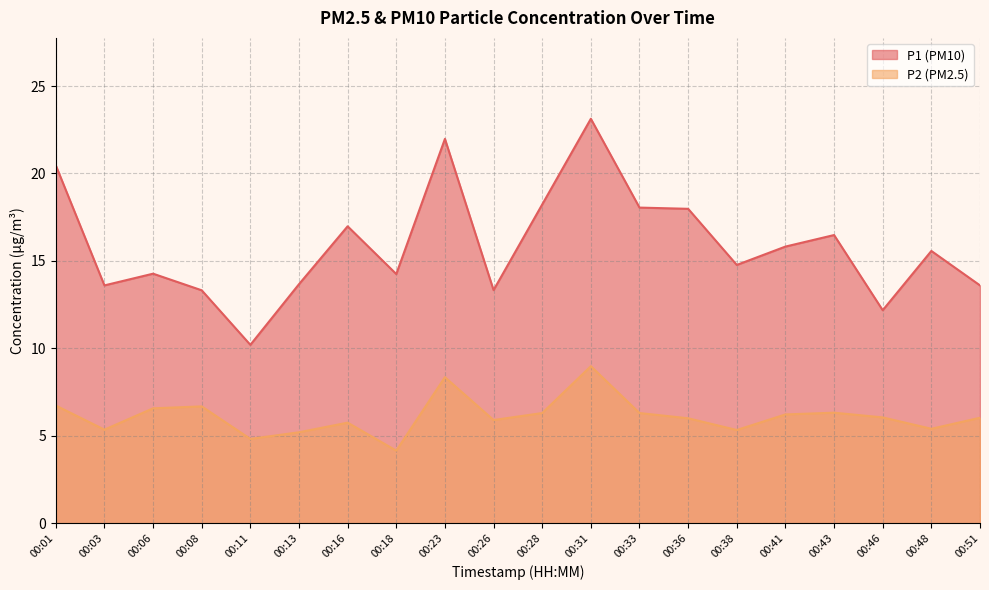

Reading left to right, extract all data points from this chart.

P1: 20.5	13.6	14.3	13.3	10.2	13.7	17.0	14.2	22.0	13.3	18.2	23.1	18.1	18.0	14.8	15.8	16.5	12.2	15.6	13.6
P2: 6.7	5.3	6.6	6.7	4.8	5.2	5.8	4.2	8.3	5.9	6.3	9.0	6.3	6.0	5.3	6.2	6.3	6.0	5.4	6.0